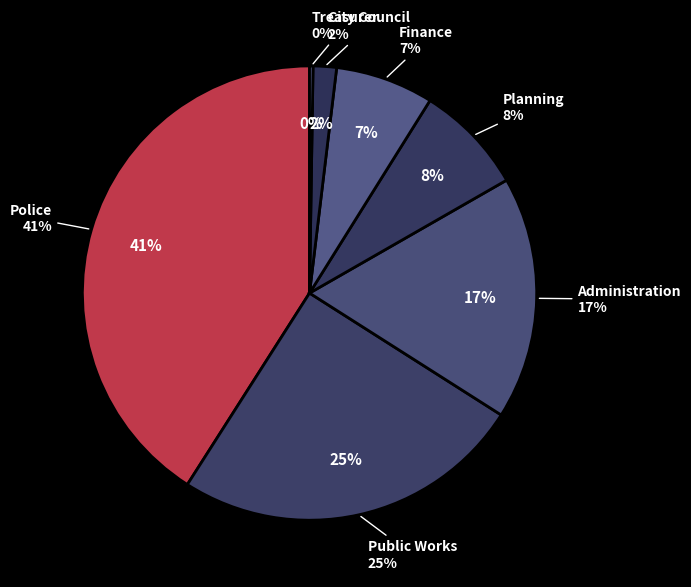

Does Planning account for over 50% of the chart?

No